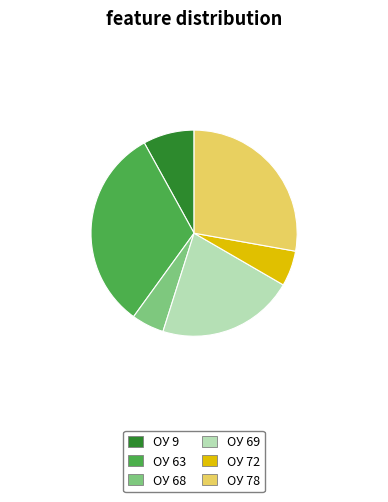

What is the largest slice in the pie chart?

ОУ 63